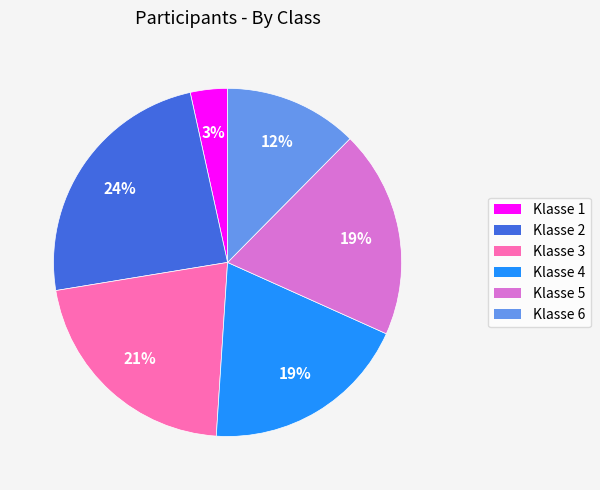

How many slices are in this pie chart?

6